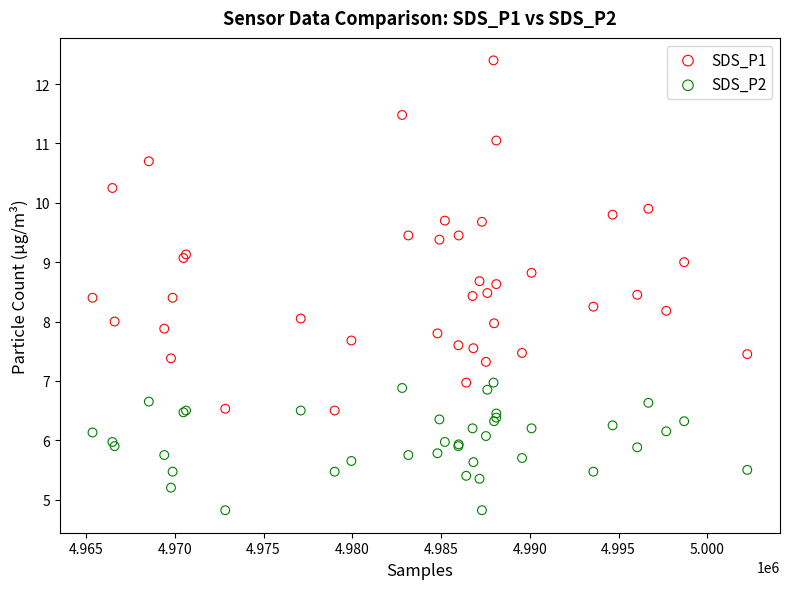

Which series contains the lowest Y value?

SDS_P2